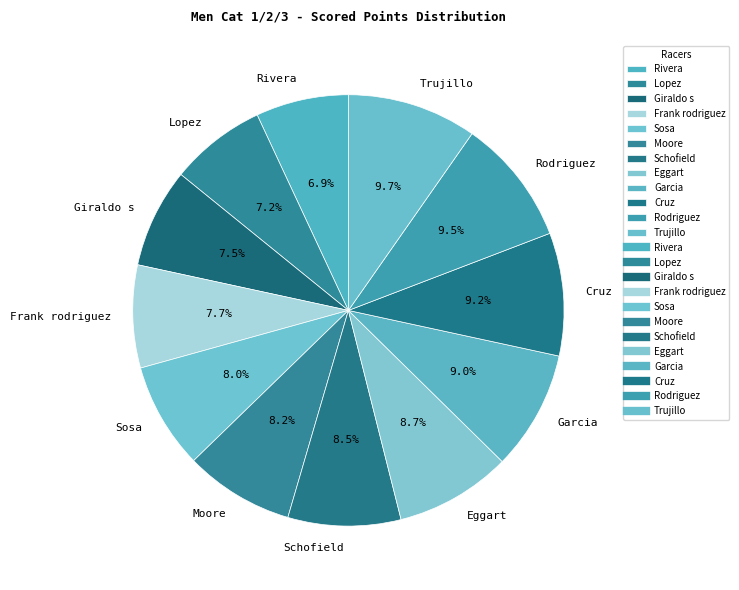

What is the ratio of the value at Lopez to the value at Frank rodriguez?

0.9